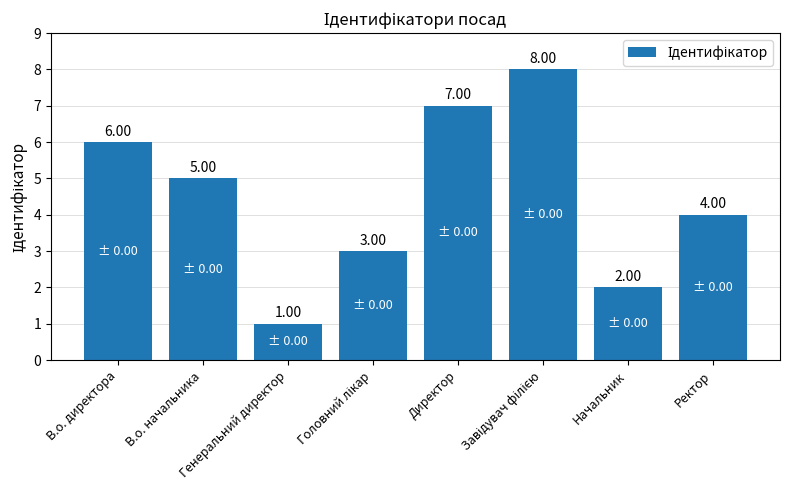

What is the difference between the maximum and second lowest values?

6